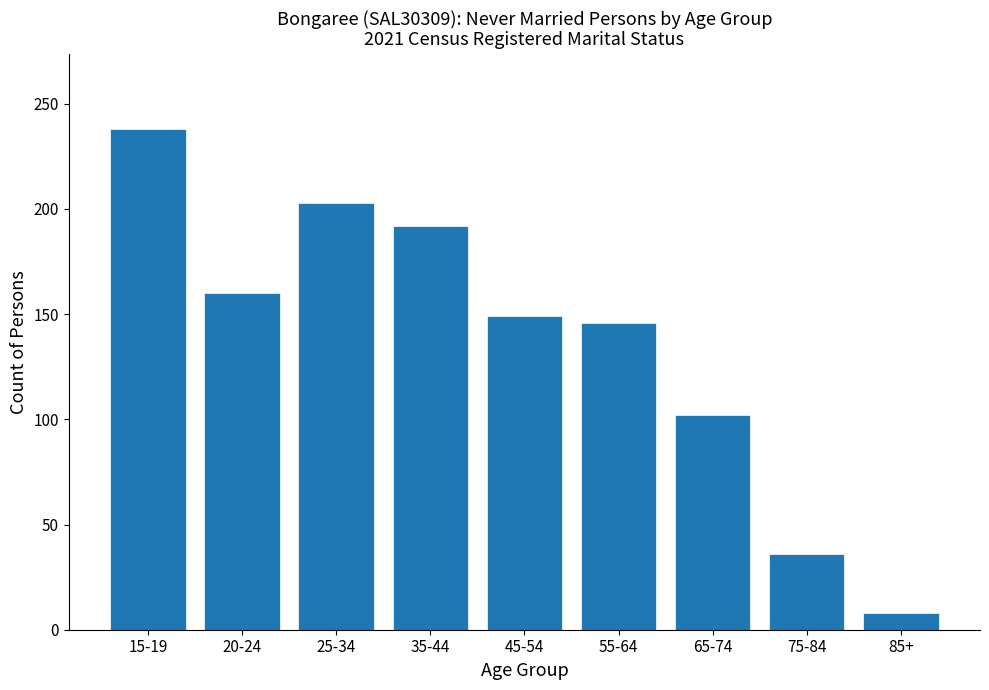

Reading left to right, extract all data points from this chart.

15-19=238	20-24=160	25-34=203	35-44=192	45-54=149	55-64=146	65-74=102	75-84=36	85+=8